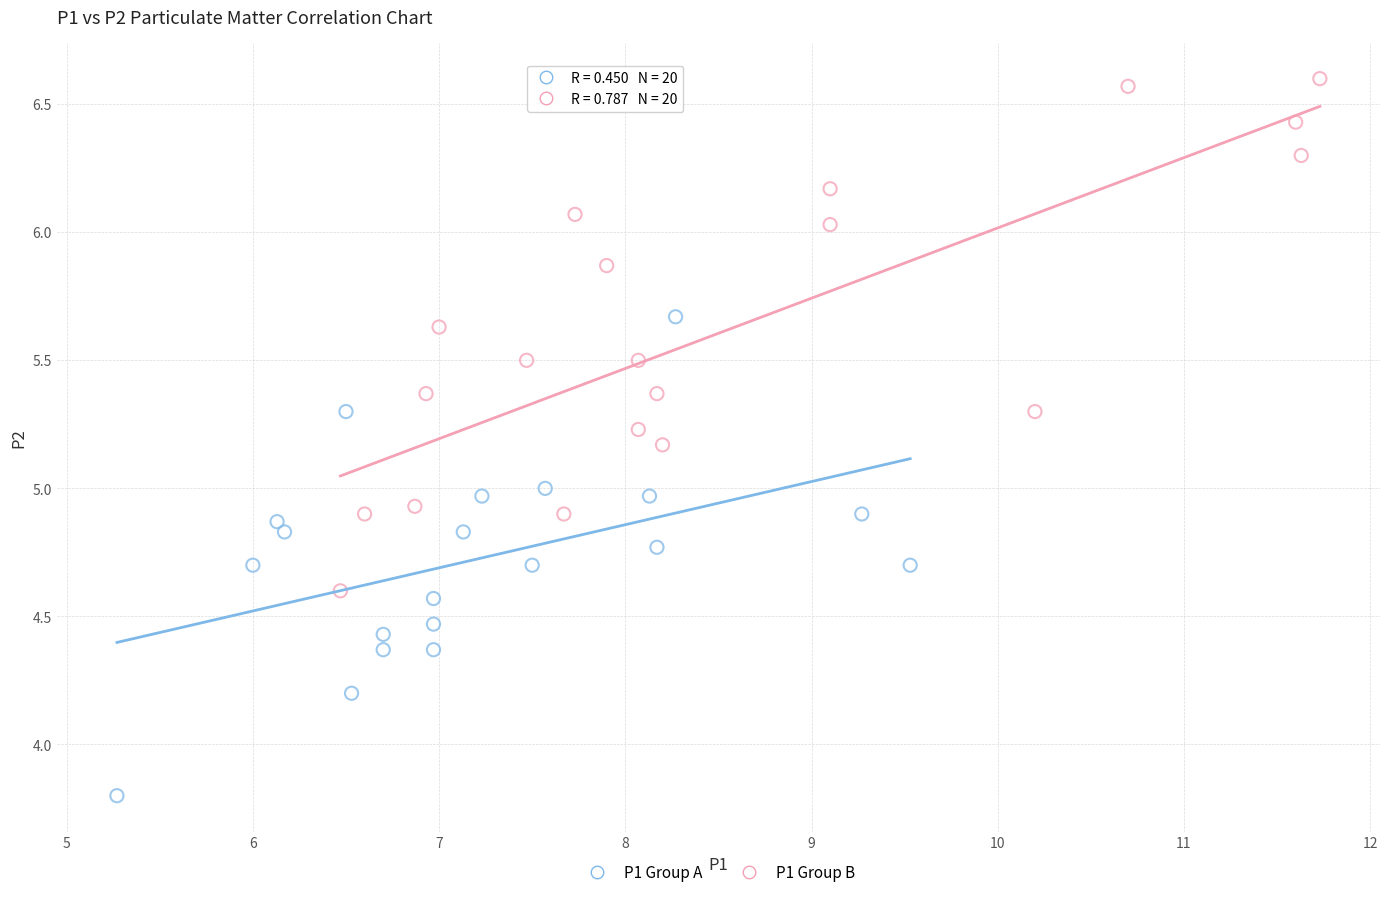

Which series reaches the maximum Y coordinate?

P1 Group B